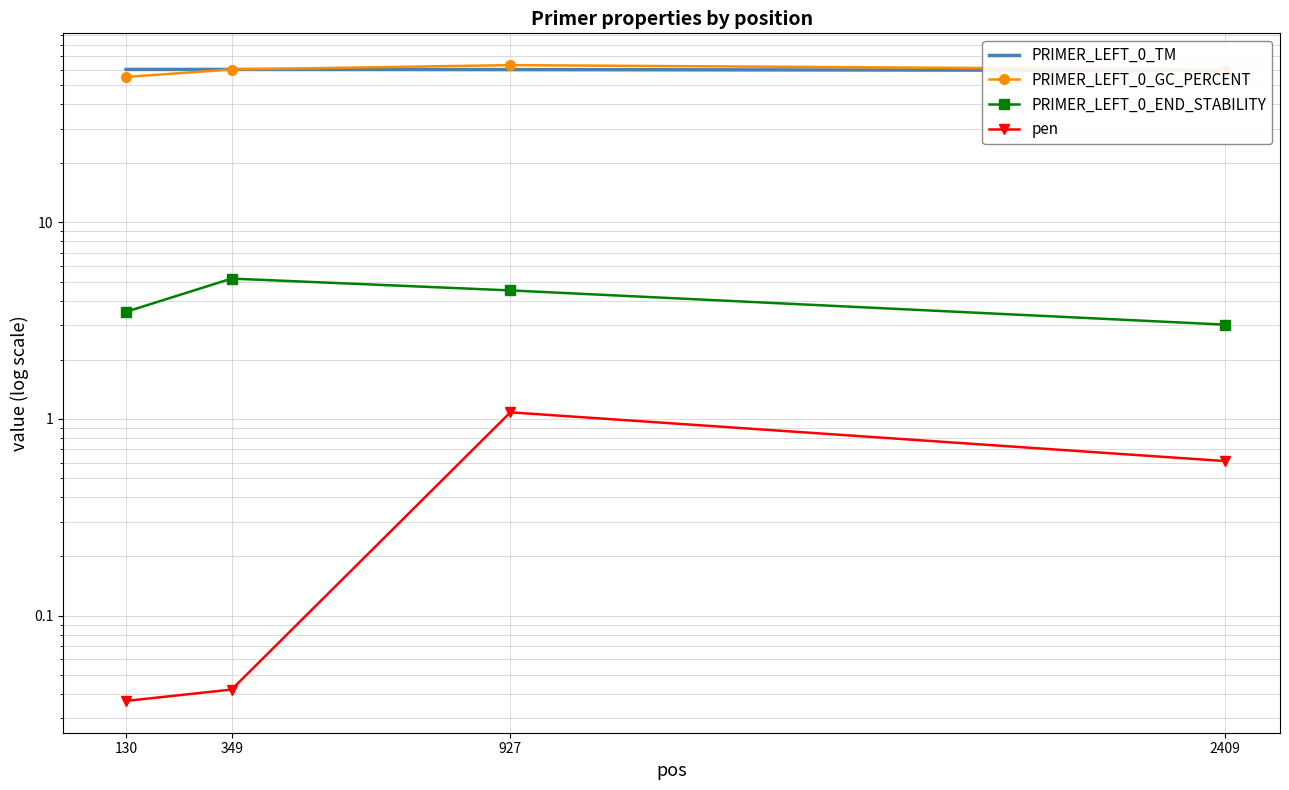

True or false: PRIMER_LEFT_0_TM and pen cross at least once.

False